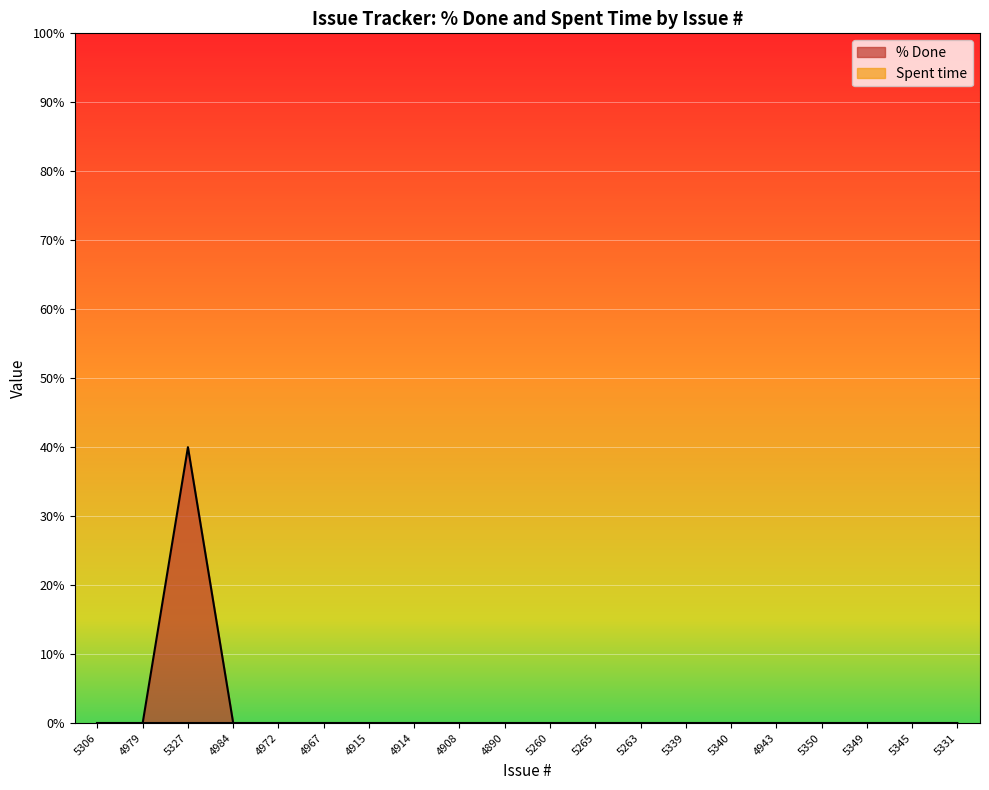

How many lines are shown in the chart?

2